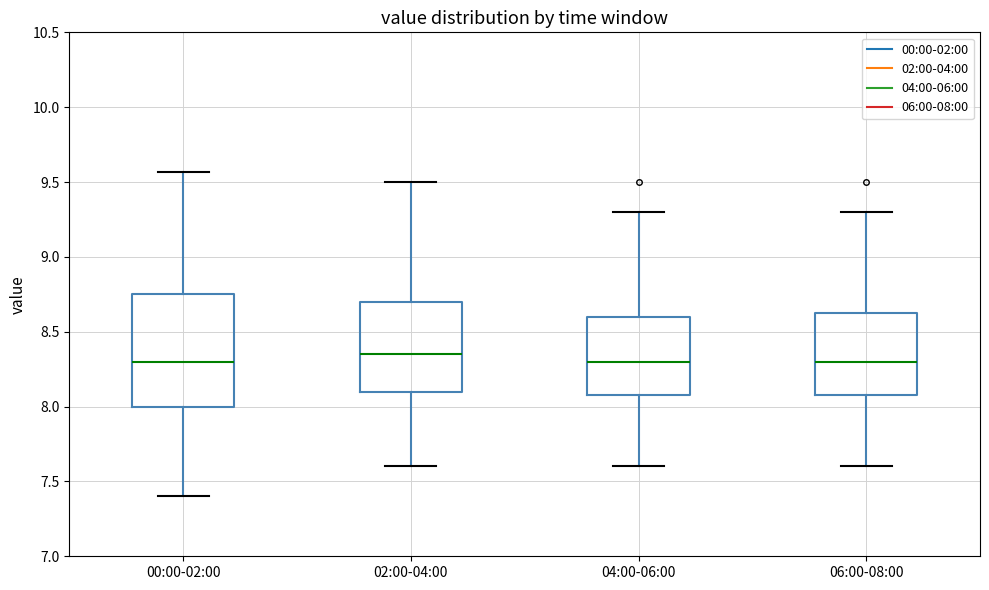

Where does the lower whisker of the box for 04:00-06:00 end on the y-axis? The values are not printed on the chart, so give them approximately, as read against the axis.

7.60